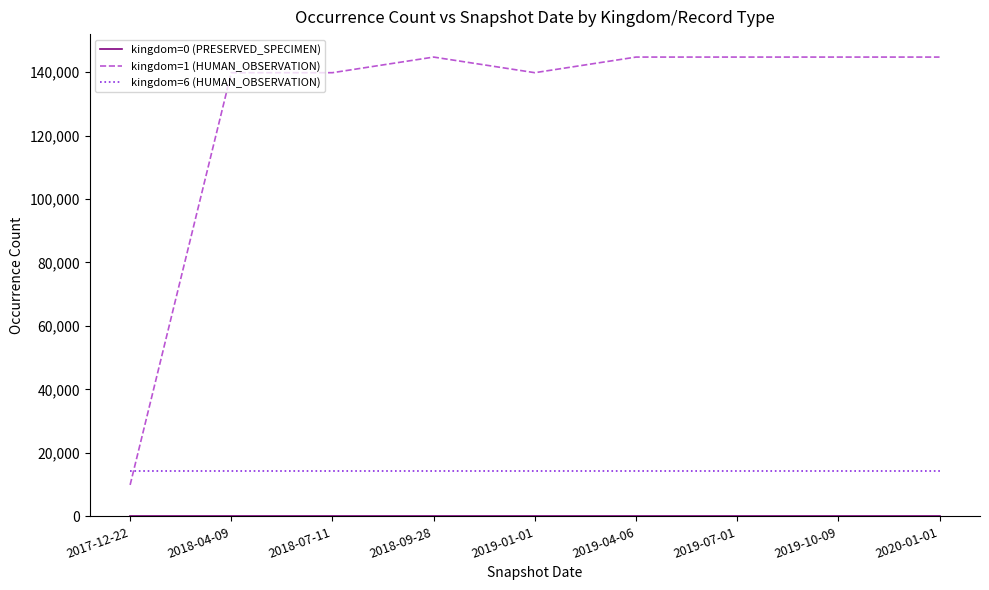

Which series has the widest spread of values?

kingdom=1 (HUMAN_OBSERVATION)